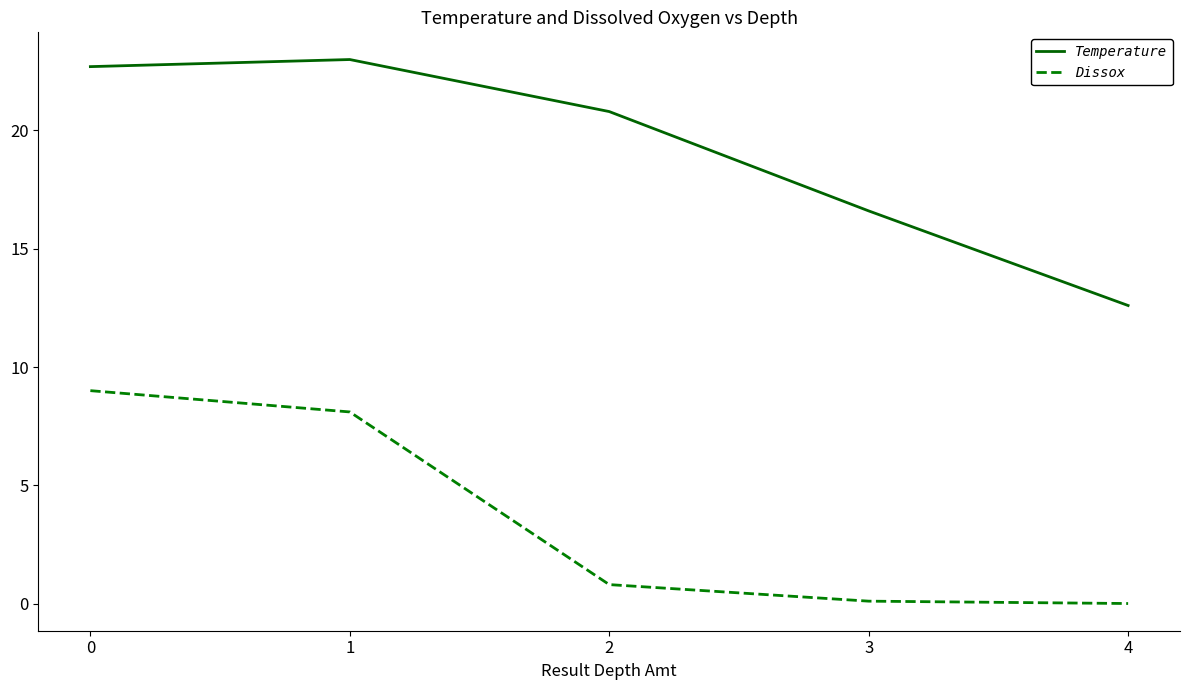

Between 2 and 4, which series saw the biggest shift?

Temperature